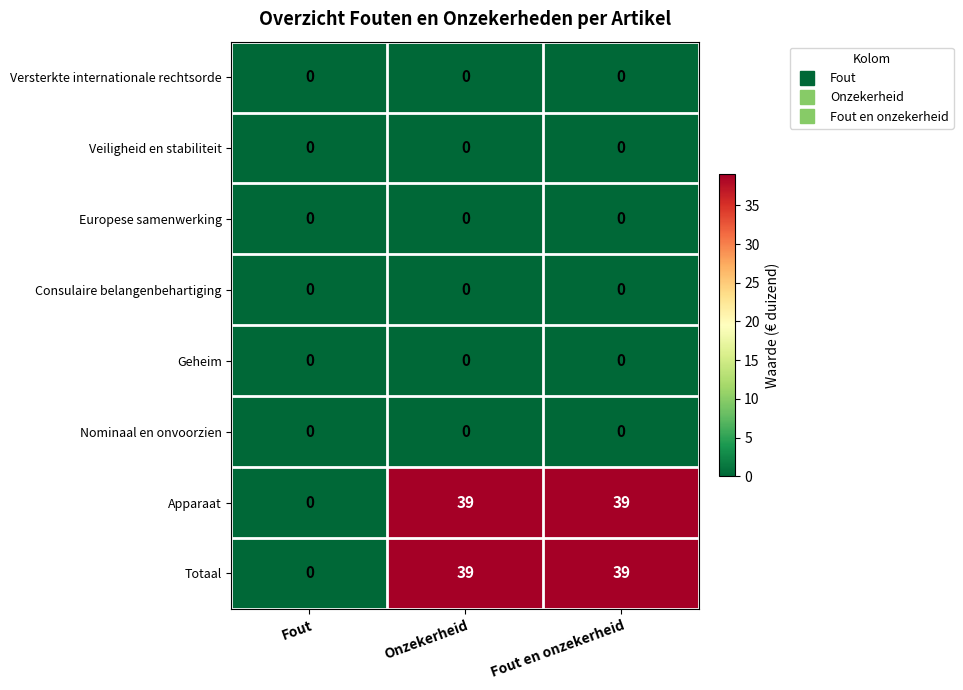

True or false: Europese samenwerking has a value of 0 at Fout en onzekerheid.

True